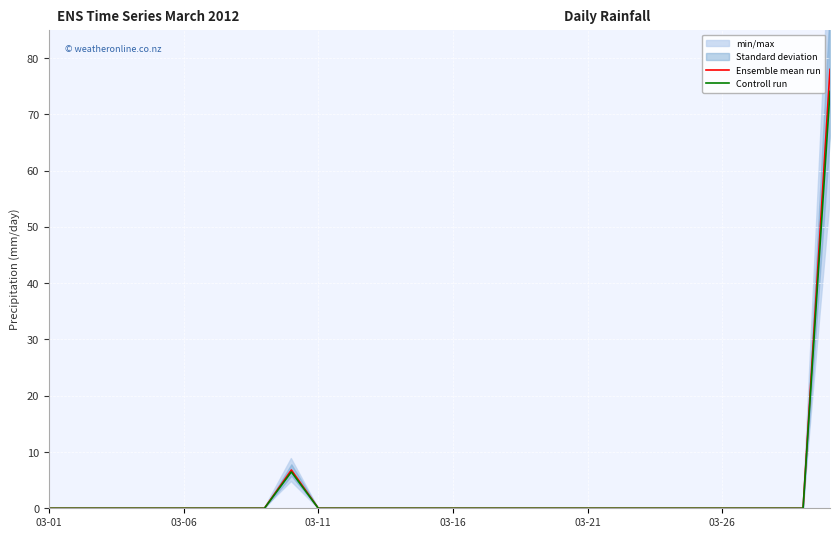

Is it true that Controll run equals 0.0 at 03-26?

True